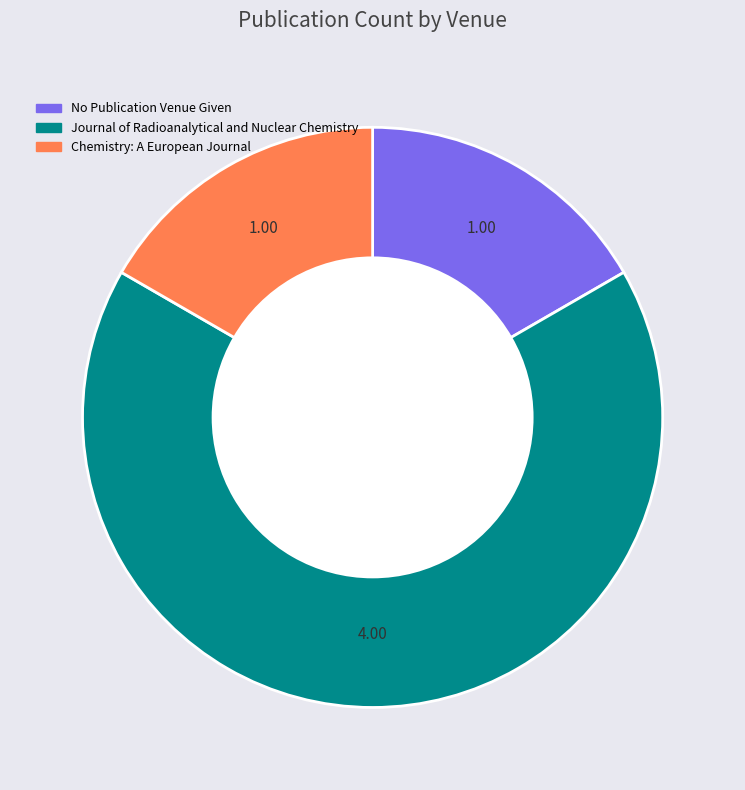

Which slice represents more than half of the pie?

Journal of Radioanalytical and Nuclear Chemistry